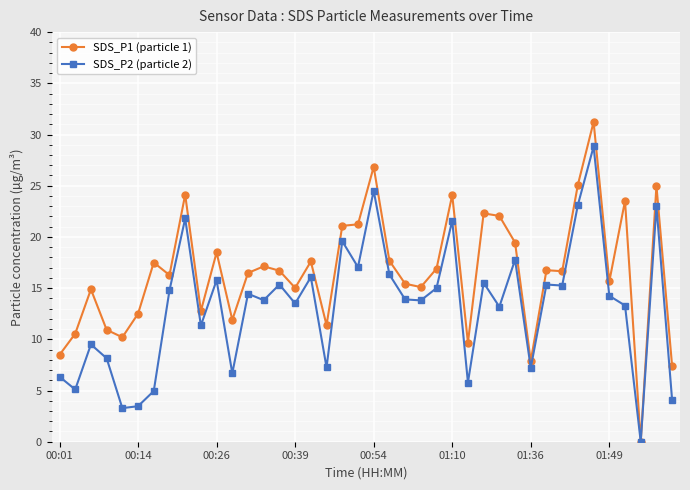

What is the maximum value for SDS_P2 (particle 2)?

28.8